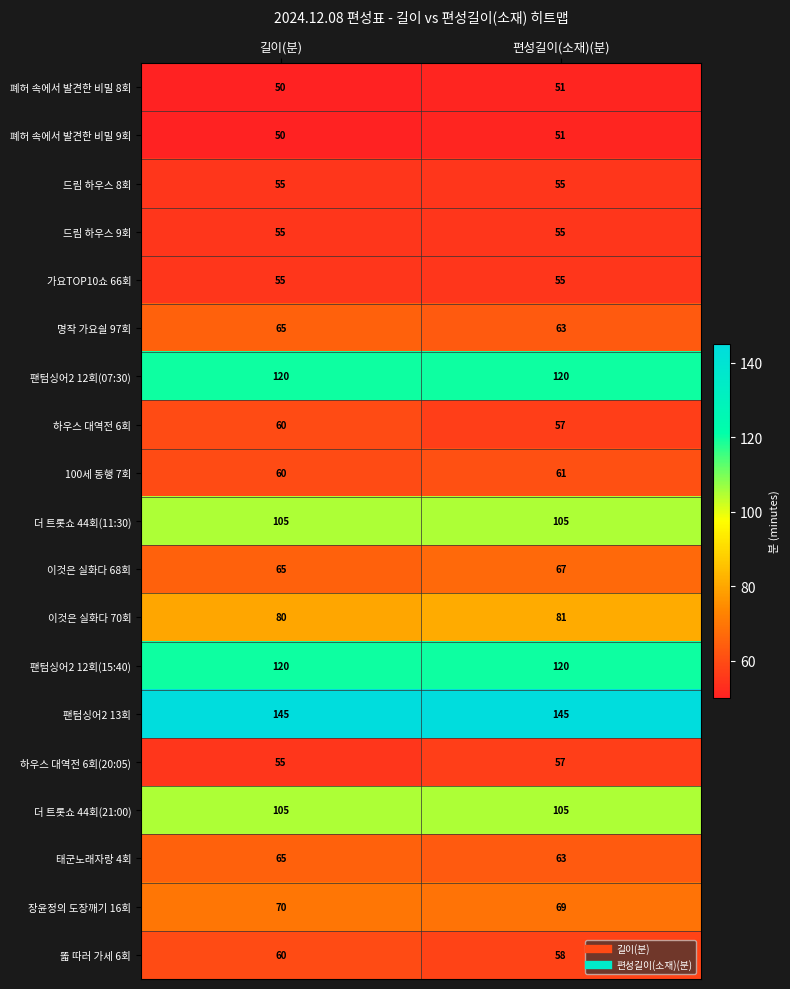

Rank the categories by 이것은 실화다 70회 value from lowest to highest.

길이(분), 편성길이(소재)(분)